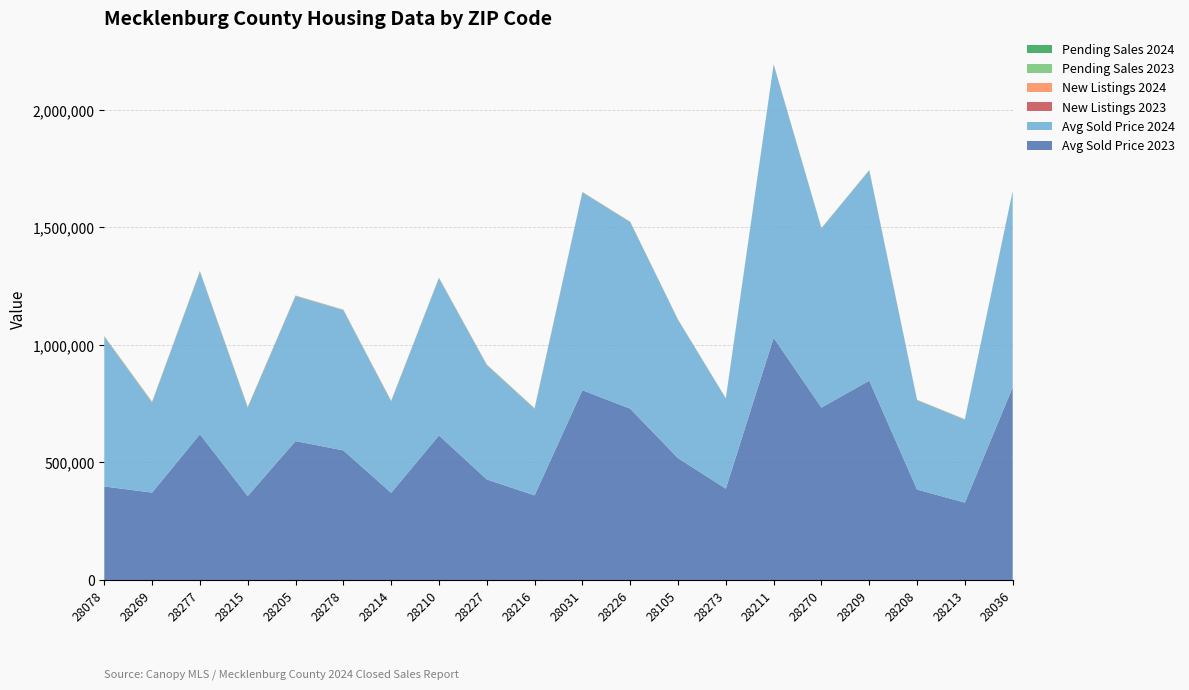

Reading left to right, what are all the values shown in this chart?

Avg Sold Price 2023: 398000	371761	619830	357171	590904	551387	370788	615021	427925	360052	807354	728828	518346	388586	1030364	733500	848029	384838	329211	819952
Avg Sold Price 2024: 635611	382017	690785	374799	615734	595765	388089	668241	485550	367261	840994	792838	587724	382715	1161552	761733	894245	379306	352746	834001
New Listings 2023: 1025	1252	901	1147	921	743	919	697	874	910	590	685	502	530	577	490	475	661	405	370
New Listings 2024: 1323	1260	1042	1177	1018	847	936	808	866	981	694	697	637	475	643	538	473	741	535	430
Pending Sales 2023: 922	1143	846	974	798	691	775	651	830	801	509	613	477	502	478	459	434	529	377	324
Pending Sales 2024: 1043	1024	909	939	773	659	731	679	704	760	550	544	530	431	508	457	400	500	412	334